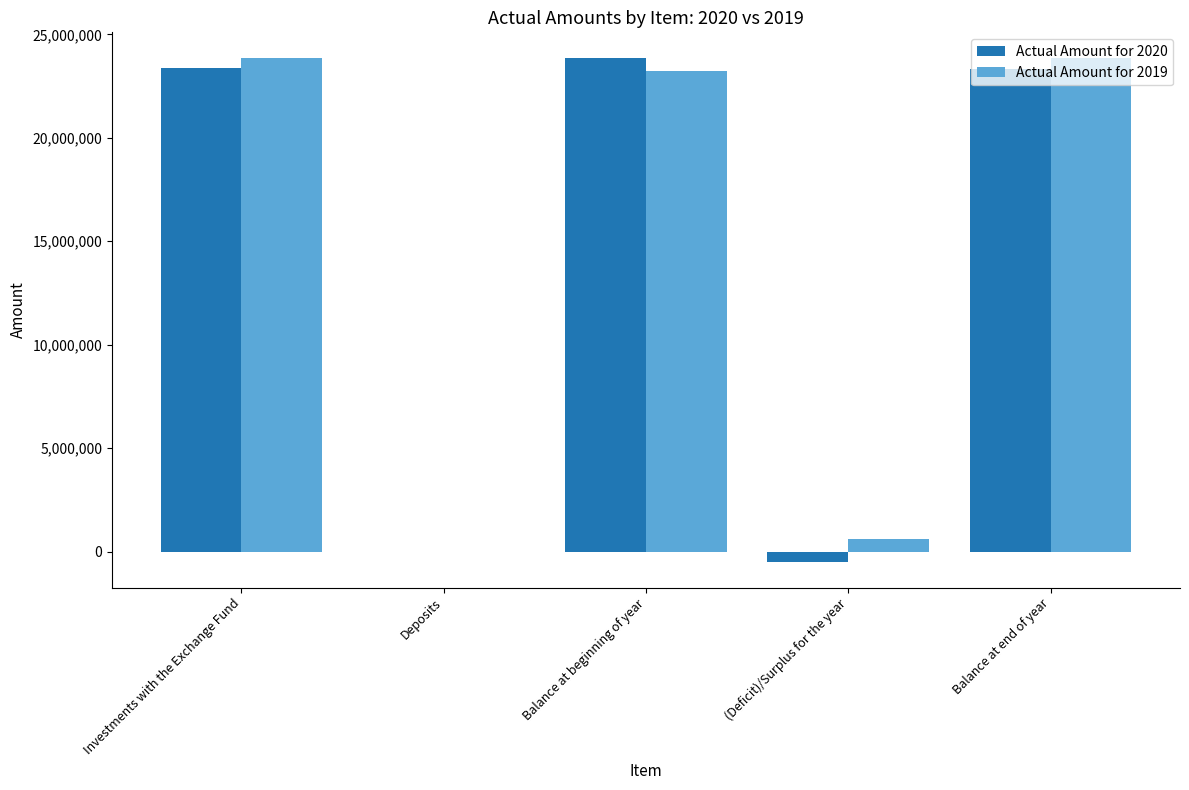

The value of Actual Amount for 2020 at Balance at end of year is 30990616. True or false?

False